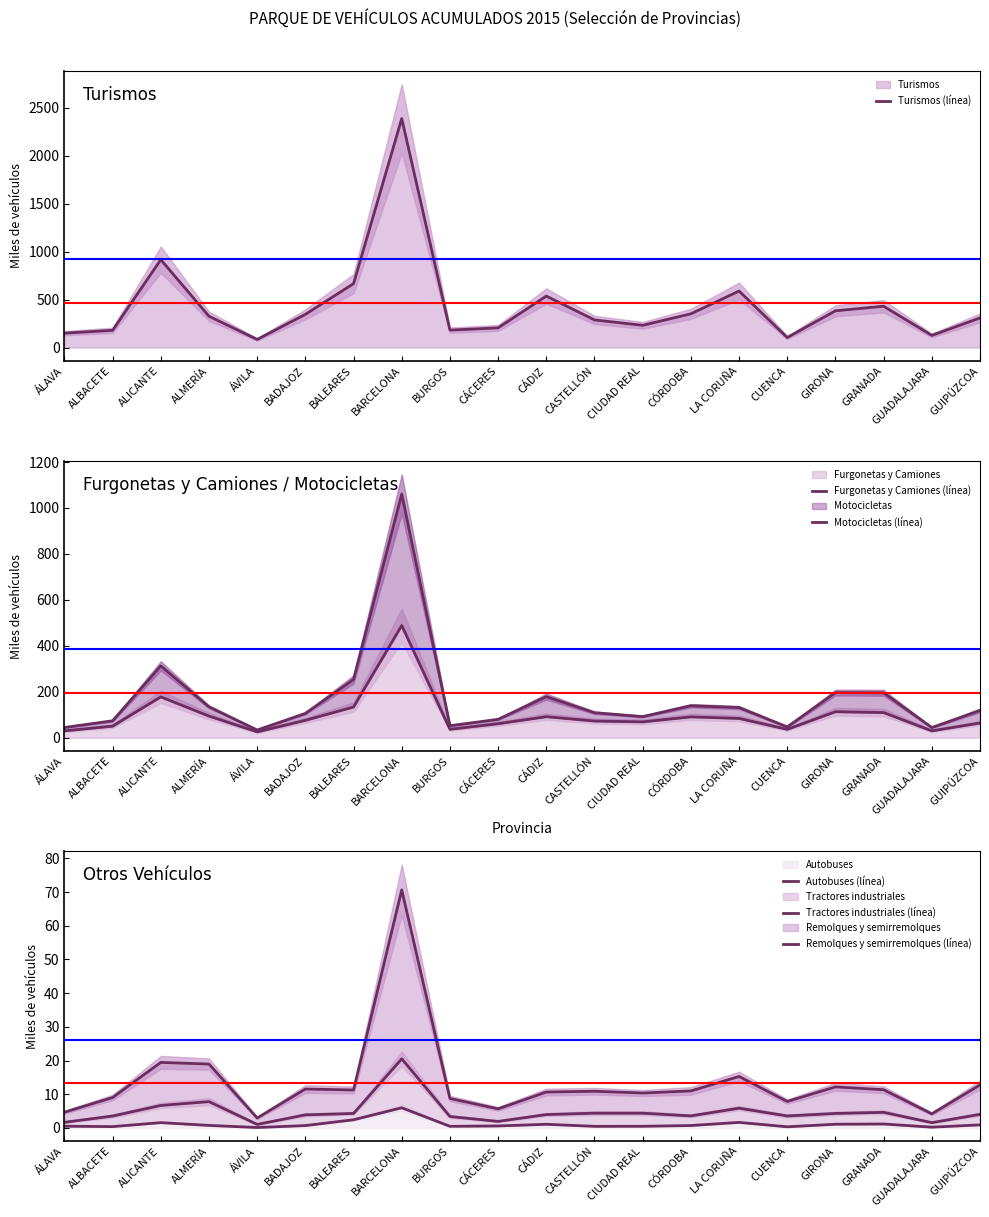

Where does the Remolques y semirremolques (línea) series first go above 10?

ALICANTE